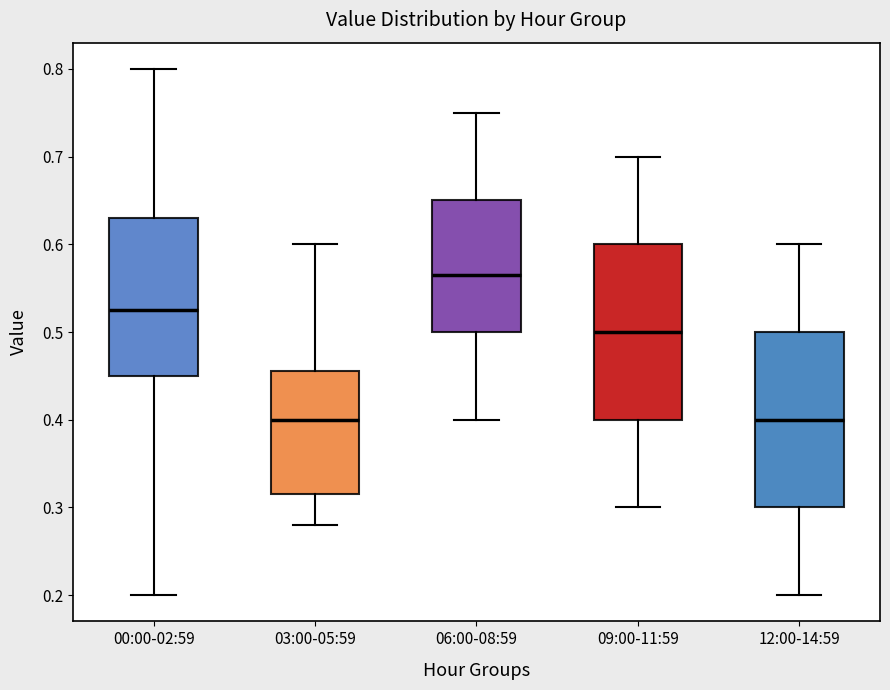

Where does the median line of the box for 00:00-02:59 sit on the y-axis? The values are not printed on the chart, so give them approximately, as read against the axis.

0.53